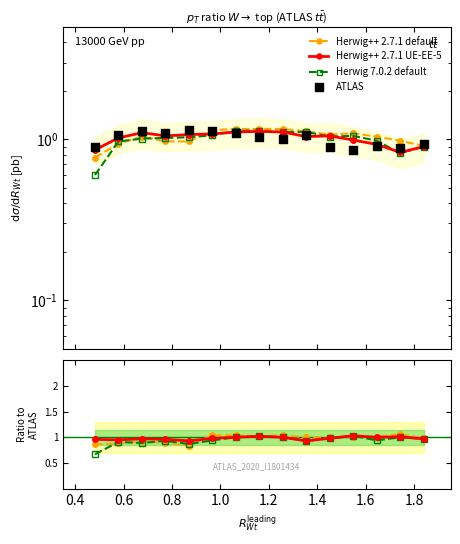

Which series has the largest total across all categories?

ATLAS